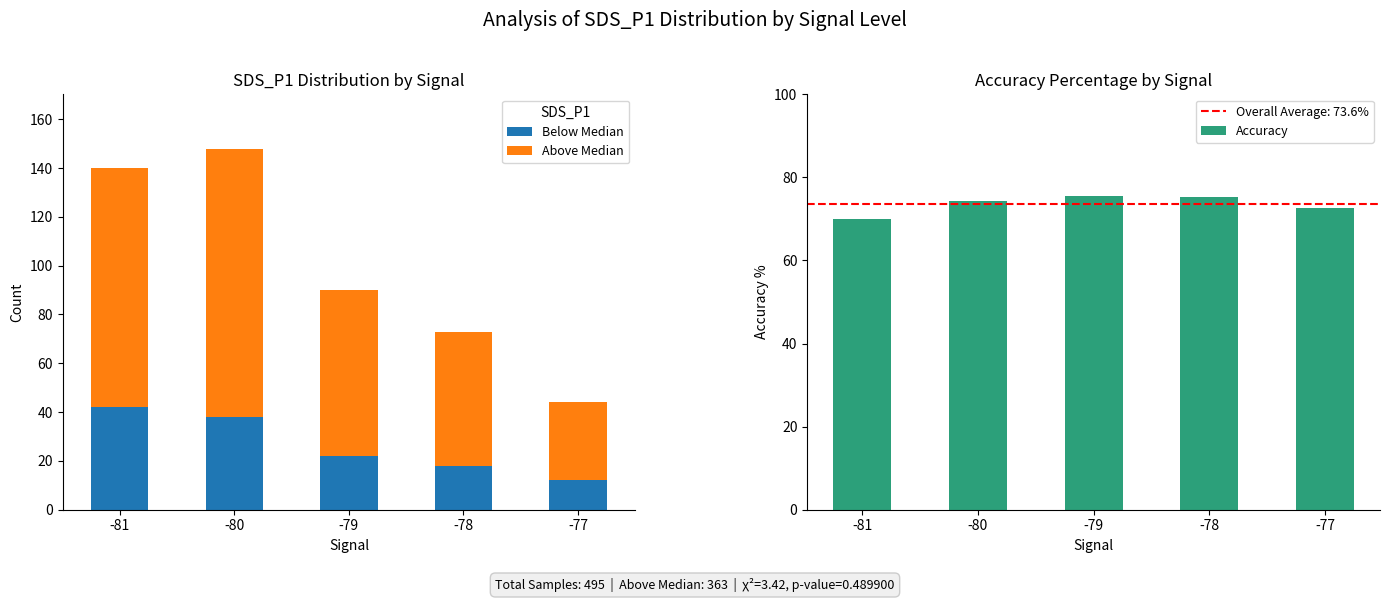

Is the value of Accuracy at -77 greater than the value of Below Median at -78?

Yes